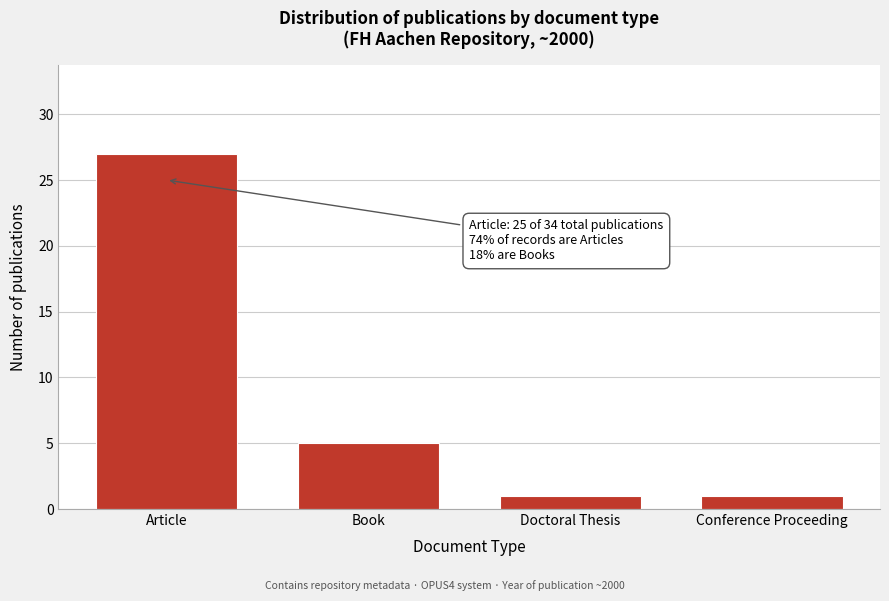

Reading right to left, transcribe all the data shown in this chart.

Conference Proceeding=1	Doctoral Thesis=1	Book=5	Article=27